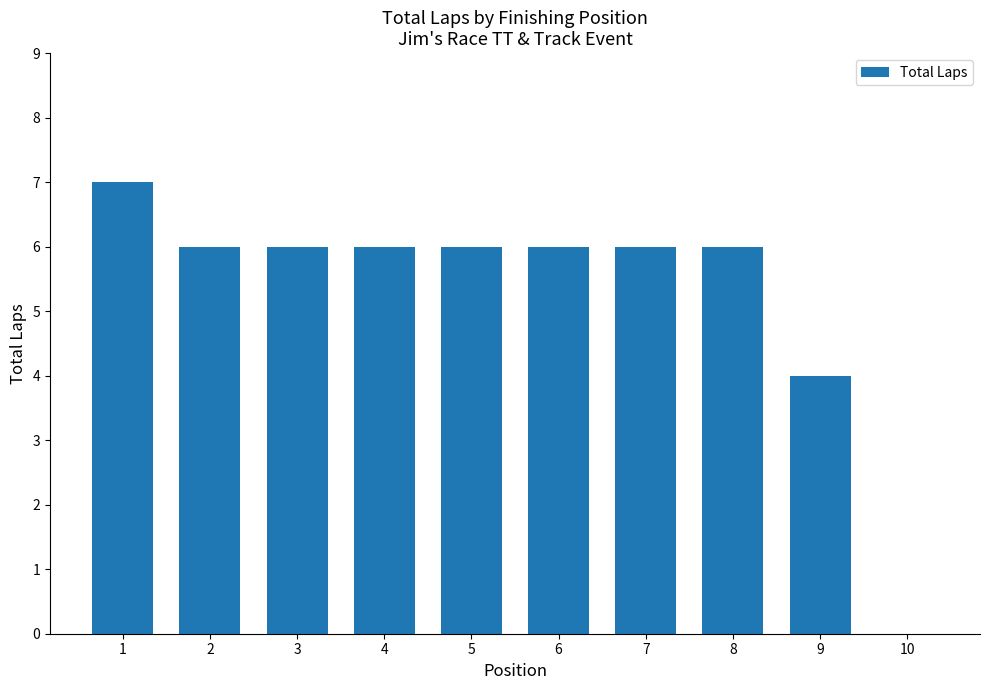

Reading left to right, list all the values displayed in this chart.

7	6	6	6	6	6	6	6	4	0